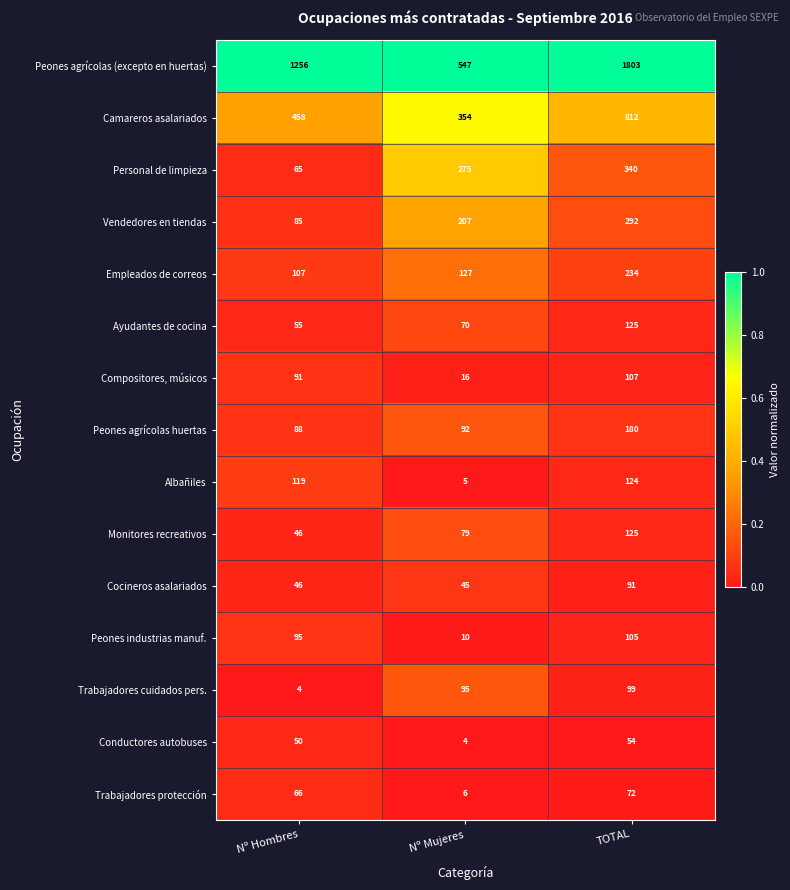

The Empleados de correos series shows 234 at TOTAL. True or false?

True